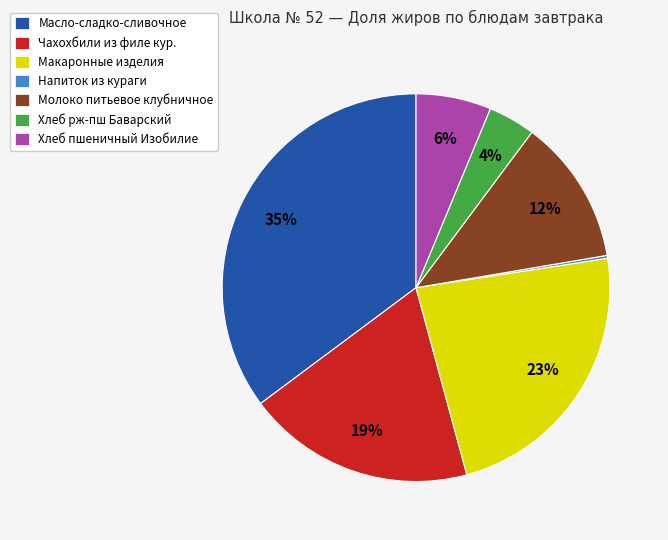

To the nearest percent, what is the average slice percentage?

14%